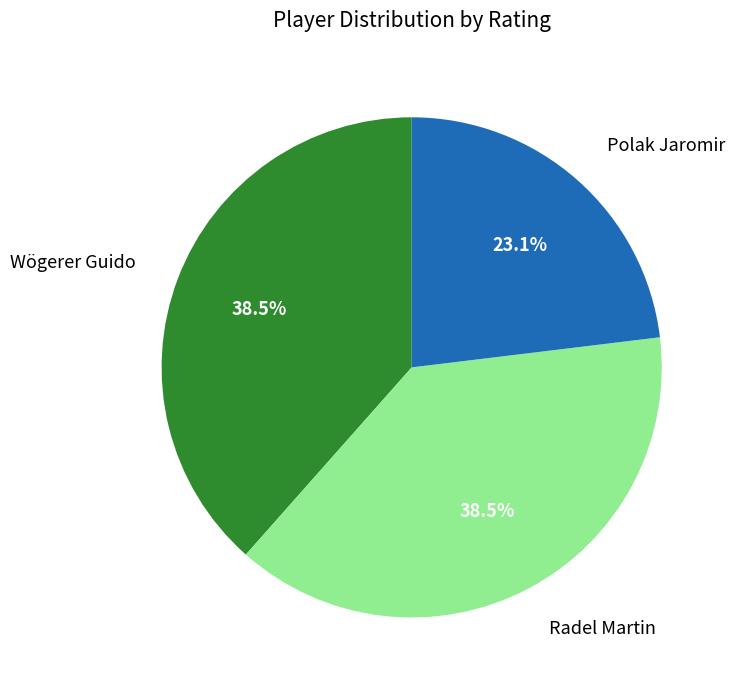

Count the number of slices in the pie.

3